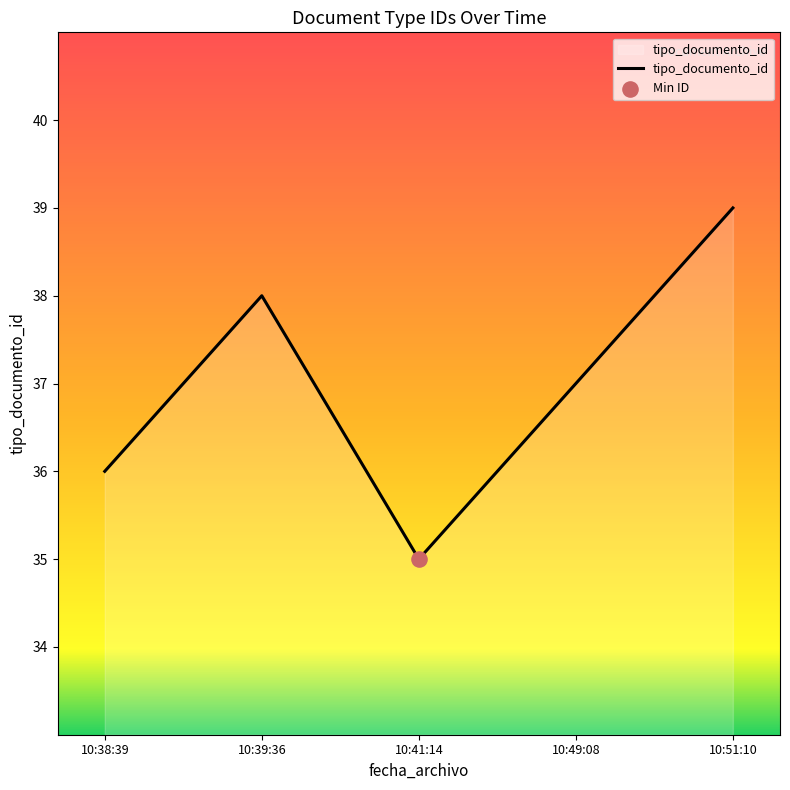

Which has a higher value, 10:49:08 or 10:38:39?

10:49:08